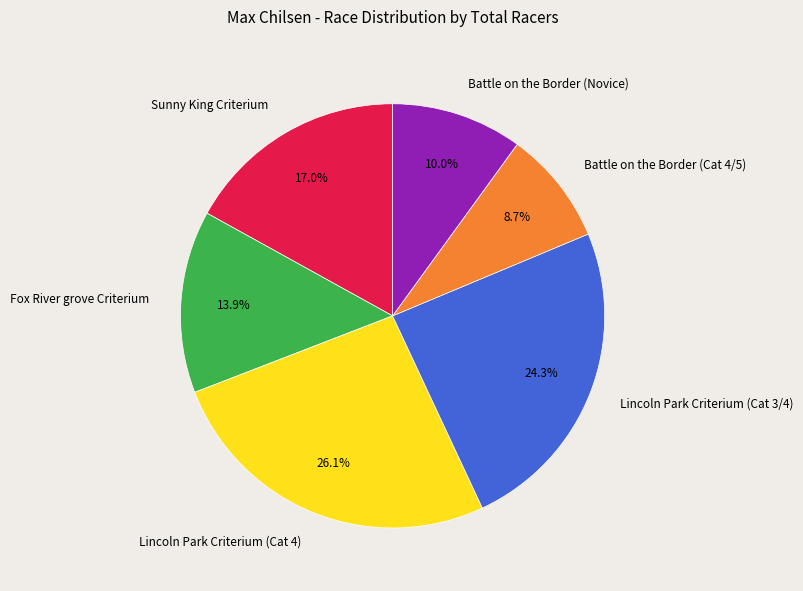

The Sunny King Criterium slice represents 26% of the pie. True or false?

False